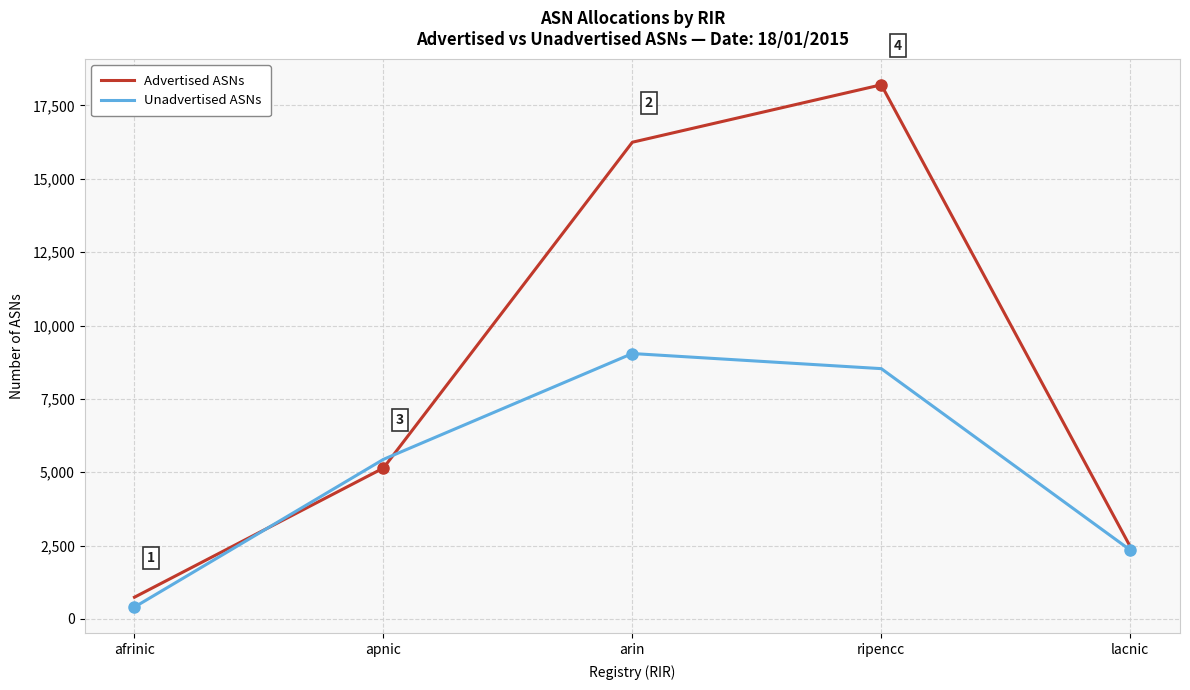

What is the difference between the maximum and minimum values in the Advertised ASNs series?

17461